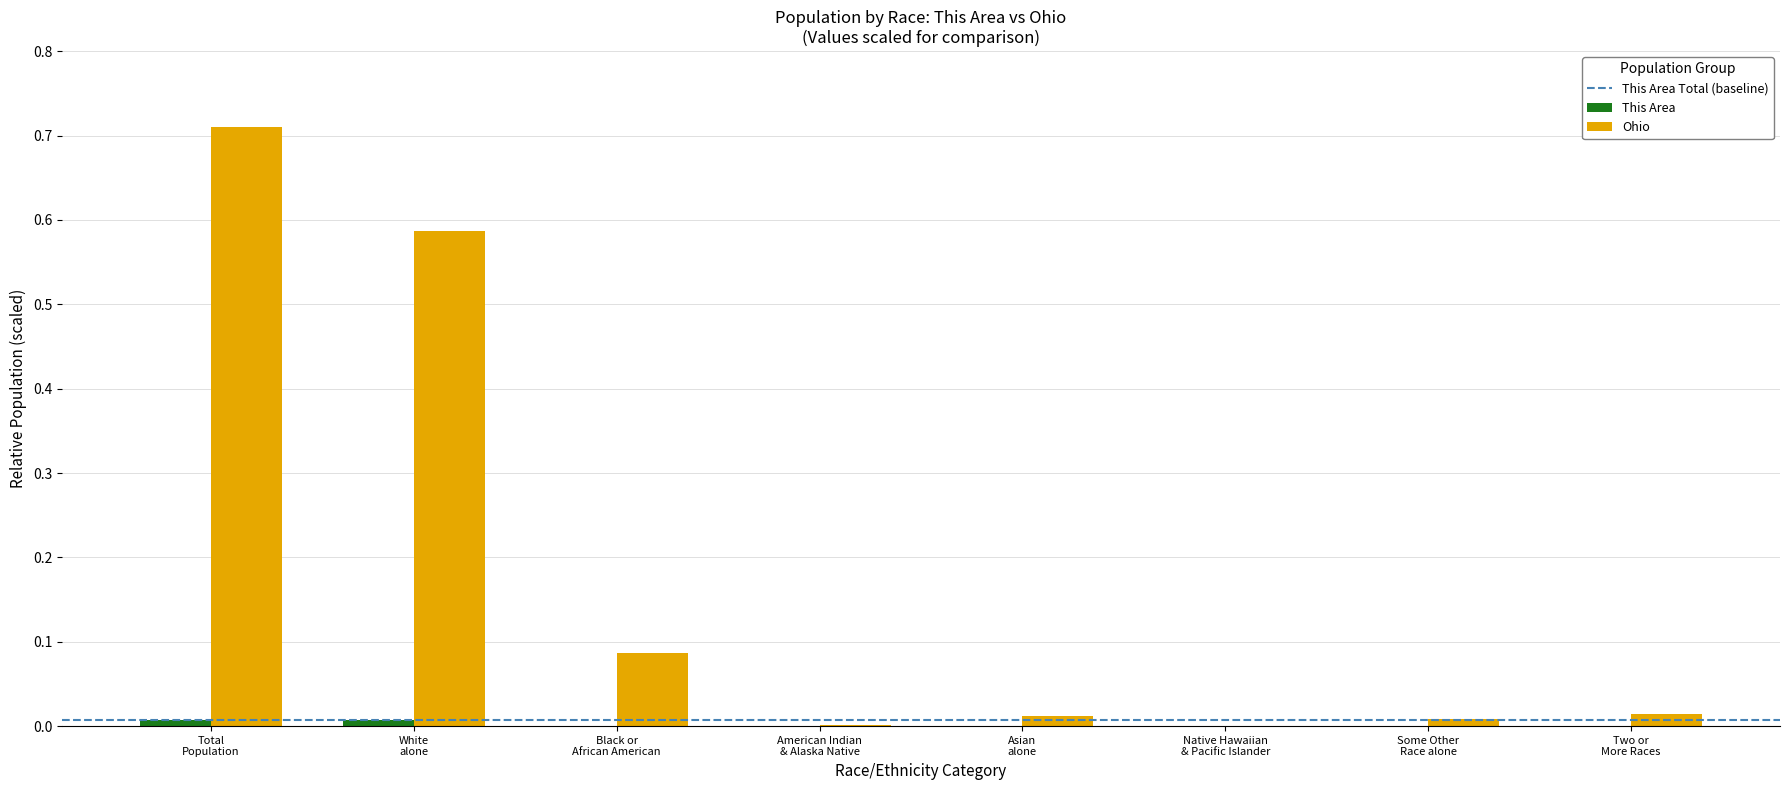

What is the sum of all Ohio values?

1.4